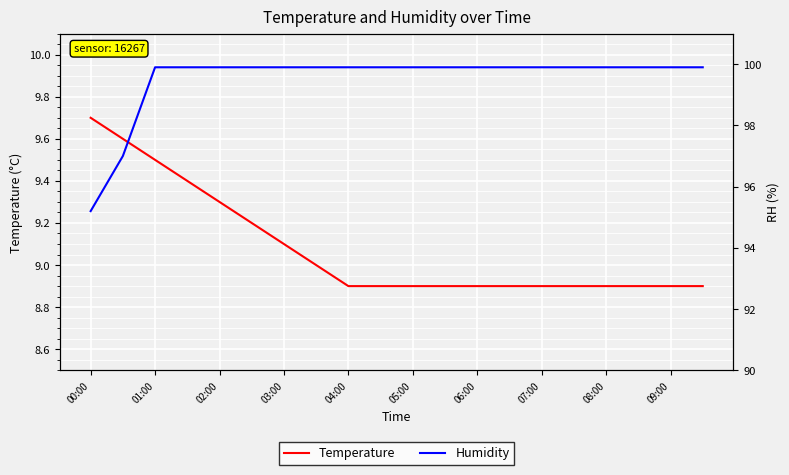

Which category has the highest value in the Temperature series?

00:00